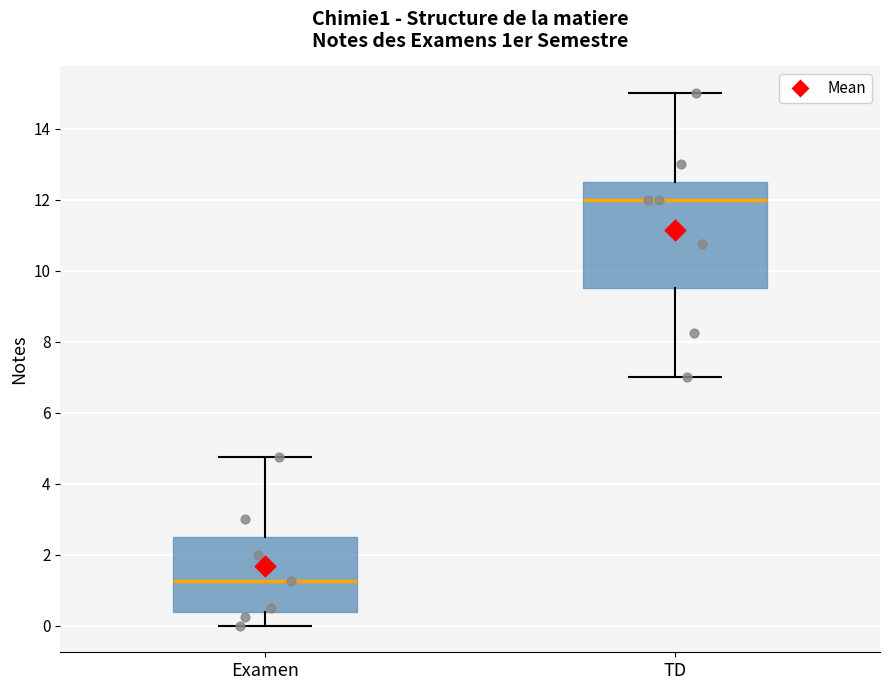

Reading left to right, read every box against the y-axis: the position of its median line, the range the box covers, and the ends of its whiskers. The values are not printed on the chart, so give them approximately, as read against the axis.

Examen: median 1.2, box 0.4 to 2.6, whiskers 0.0 to 4.8
TD: median 12.0, box 9.6 to 12.6, whiskers 7.0 to 15.0